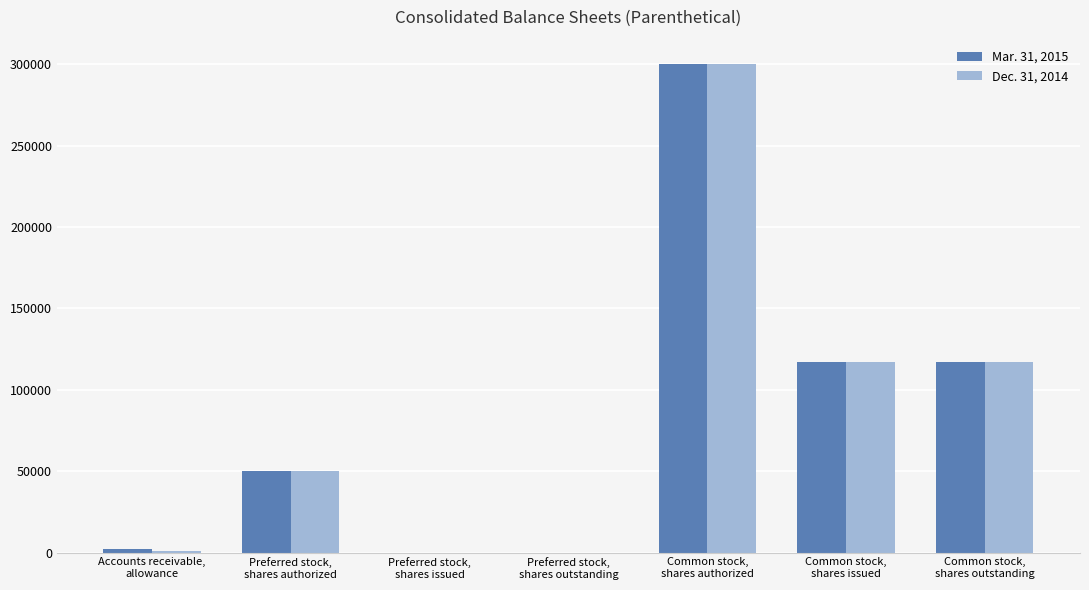

What is the greatest value displayed?

300000